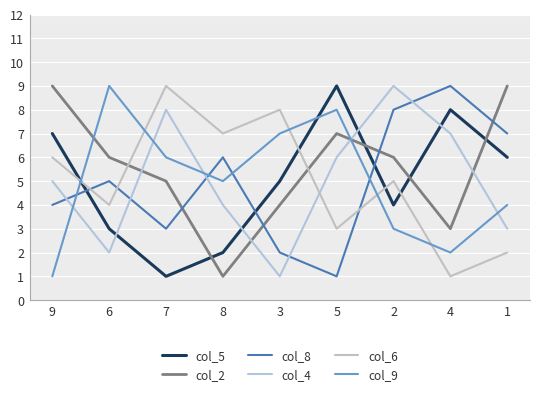

Where is the first local maximum for col_5?

5